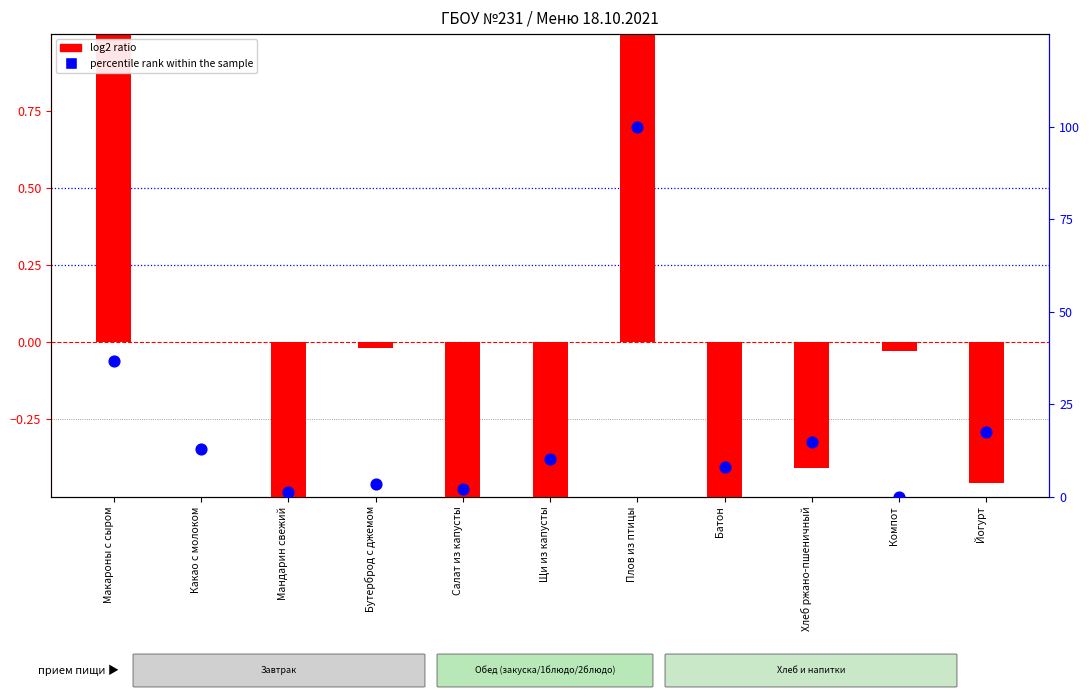

Which series reaches the maximum Y coordinate?

percentile rank within the sample